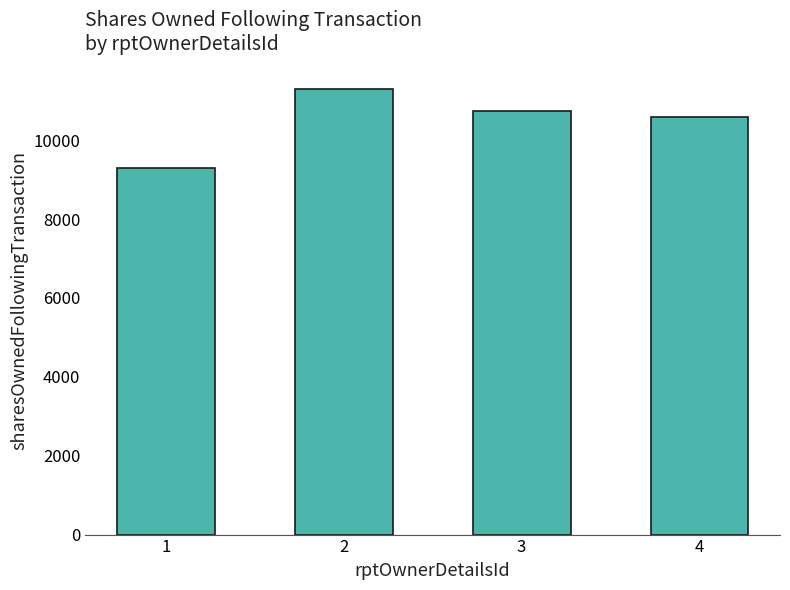

Where does the data first go above 10749?

2